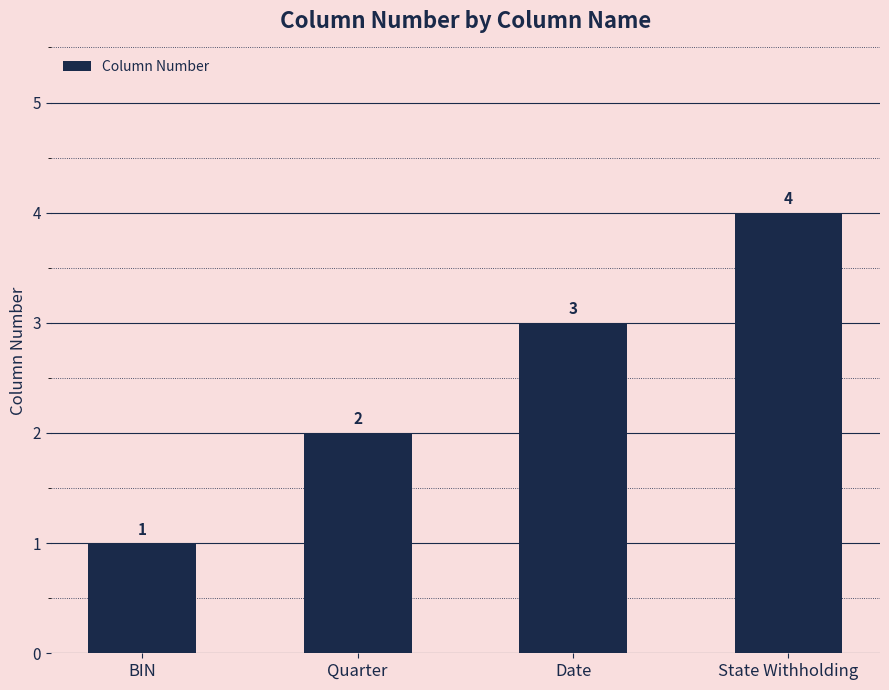

How many bars are there in total?

4